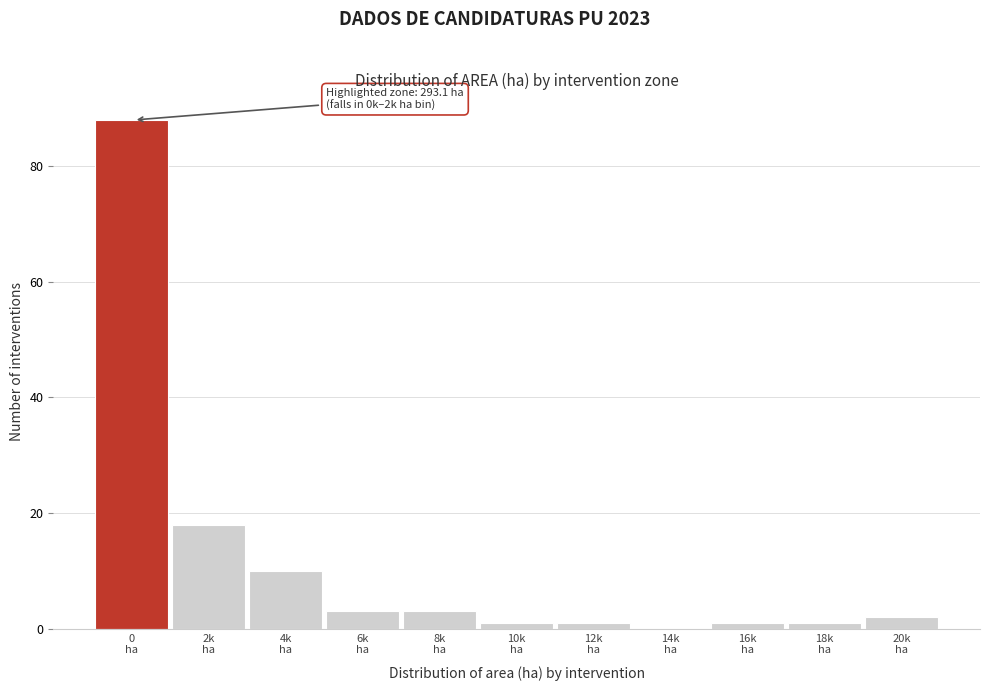

Are the bars horizontal?

No